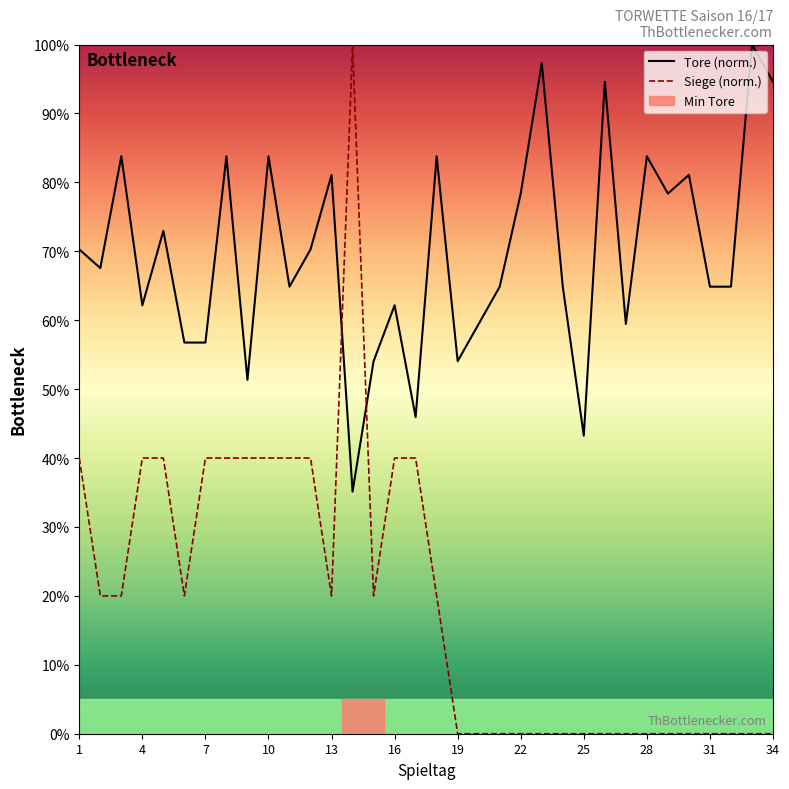

Which series has the largest total across all categories?

Tore (norm.)